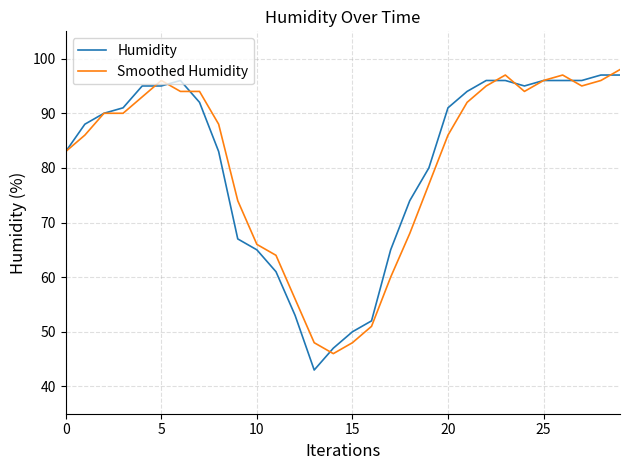

What is the average value of the Smoothed Humidity series?

81